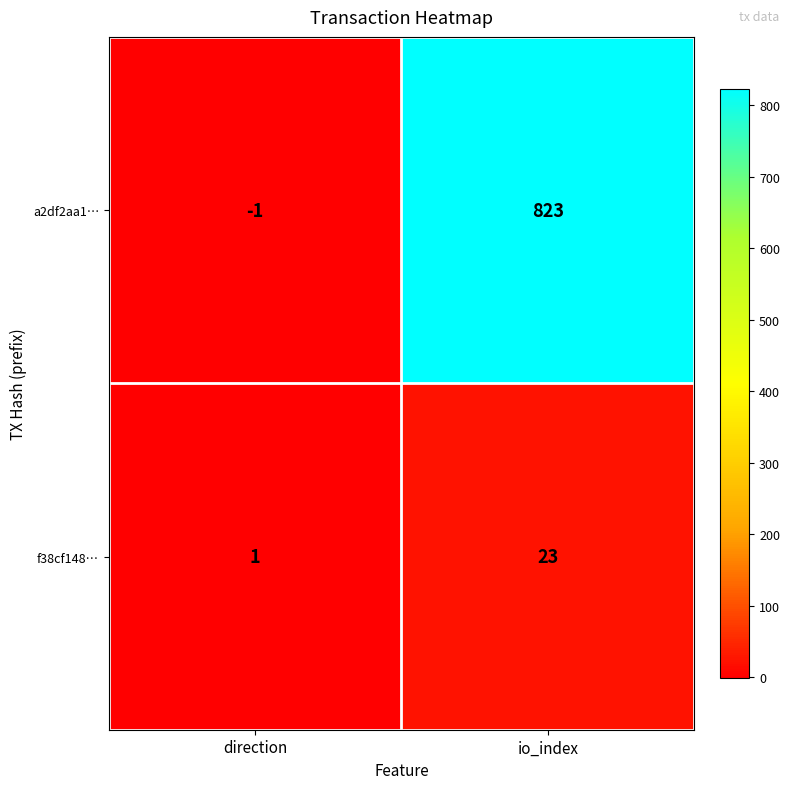

Which label corresponds to the smallest value in the chart?

direction